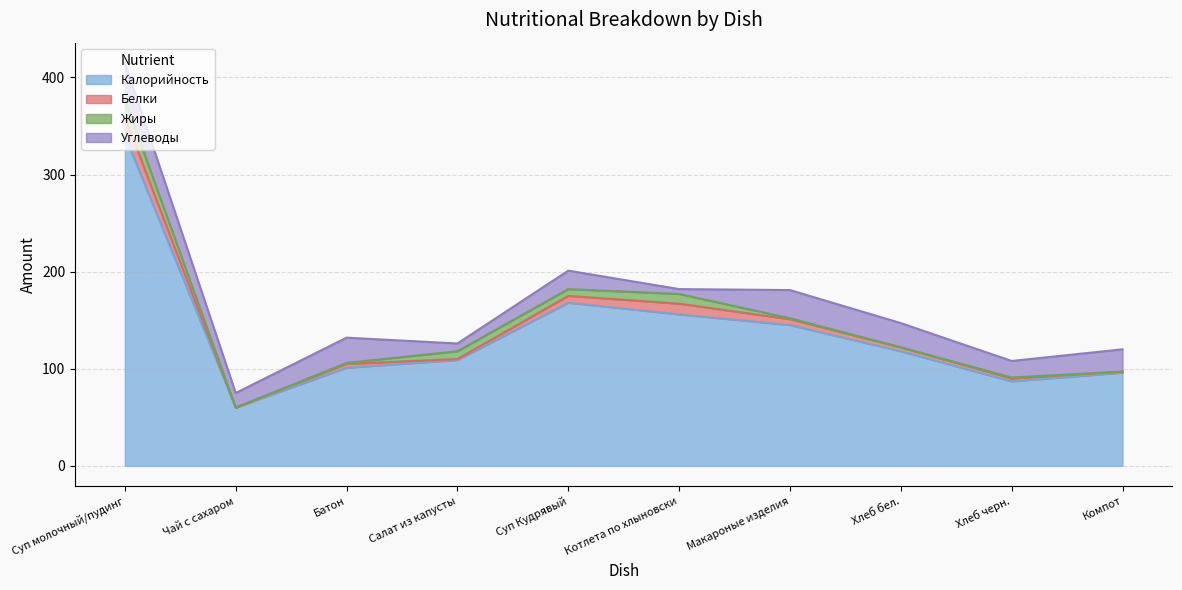

How many interior local valleys does the Жиры series have?

3